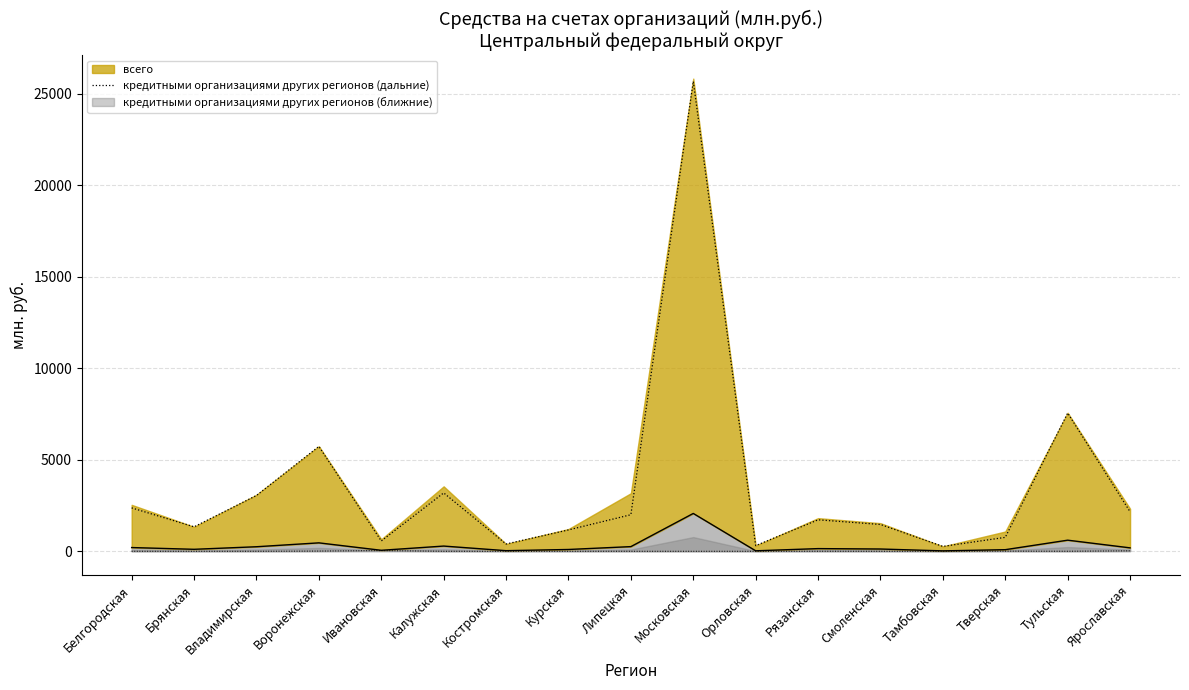

What is the maximum value shown in the chart?

25666